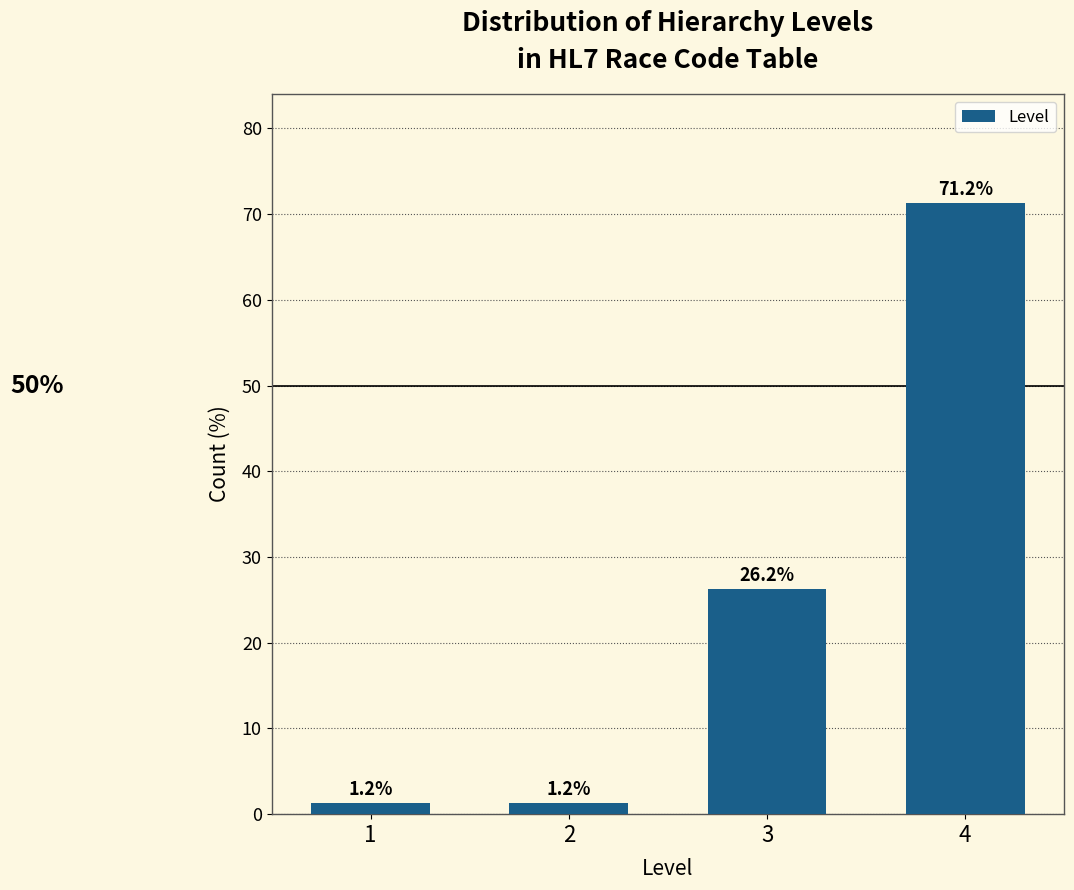

What is the change in value from 1 to 4?

+70.0